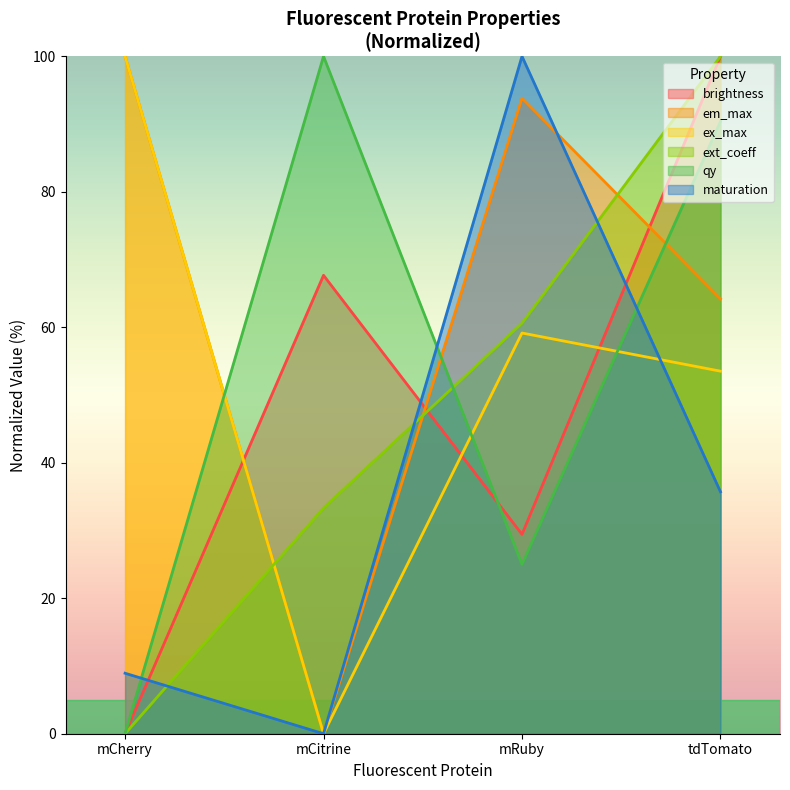

The states.0.qy series shows -52.7 at mCherry. True or false?

False